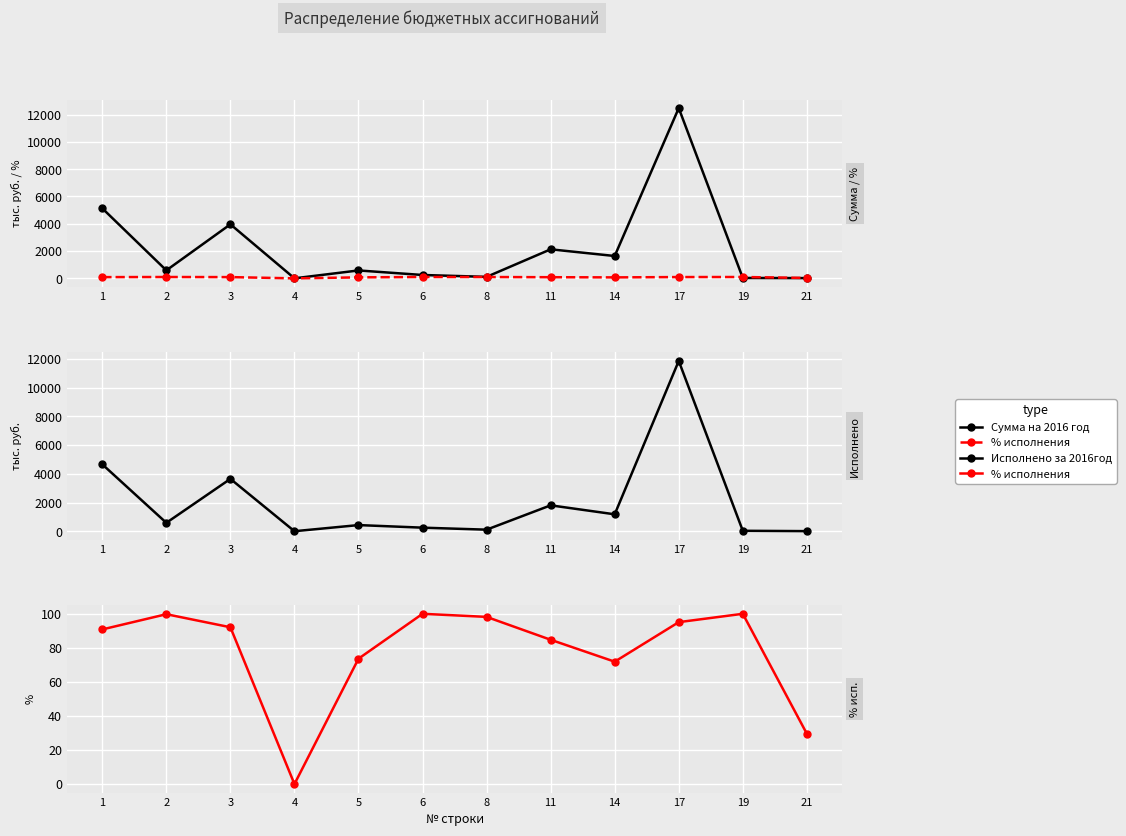

Is this an area chart (filled region under the line)?

No